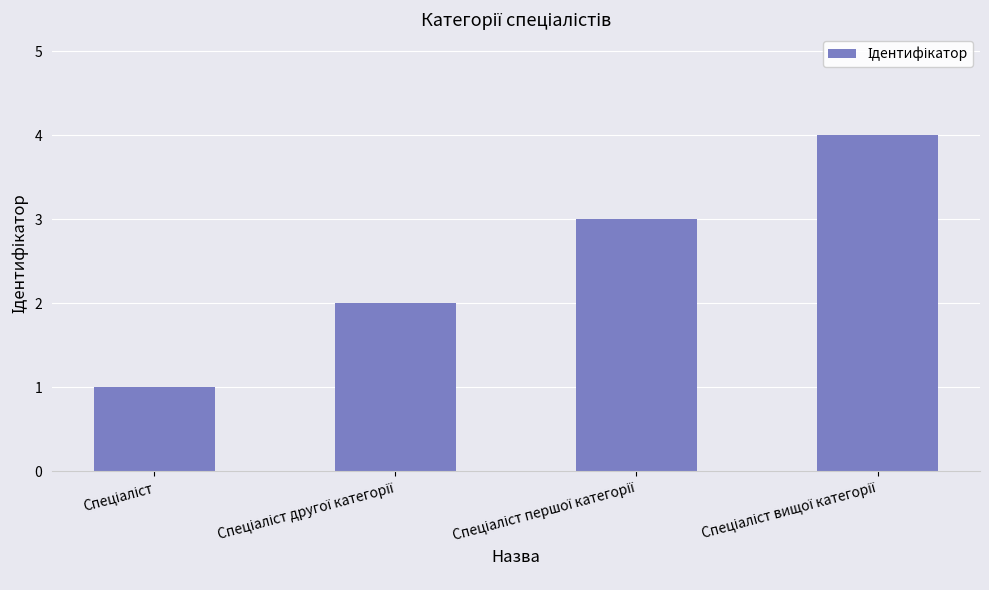

Count the values in the range 2 to 4.

3